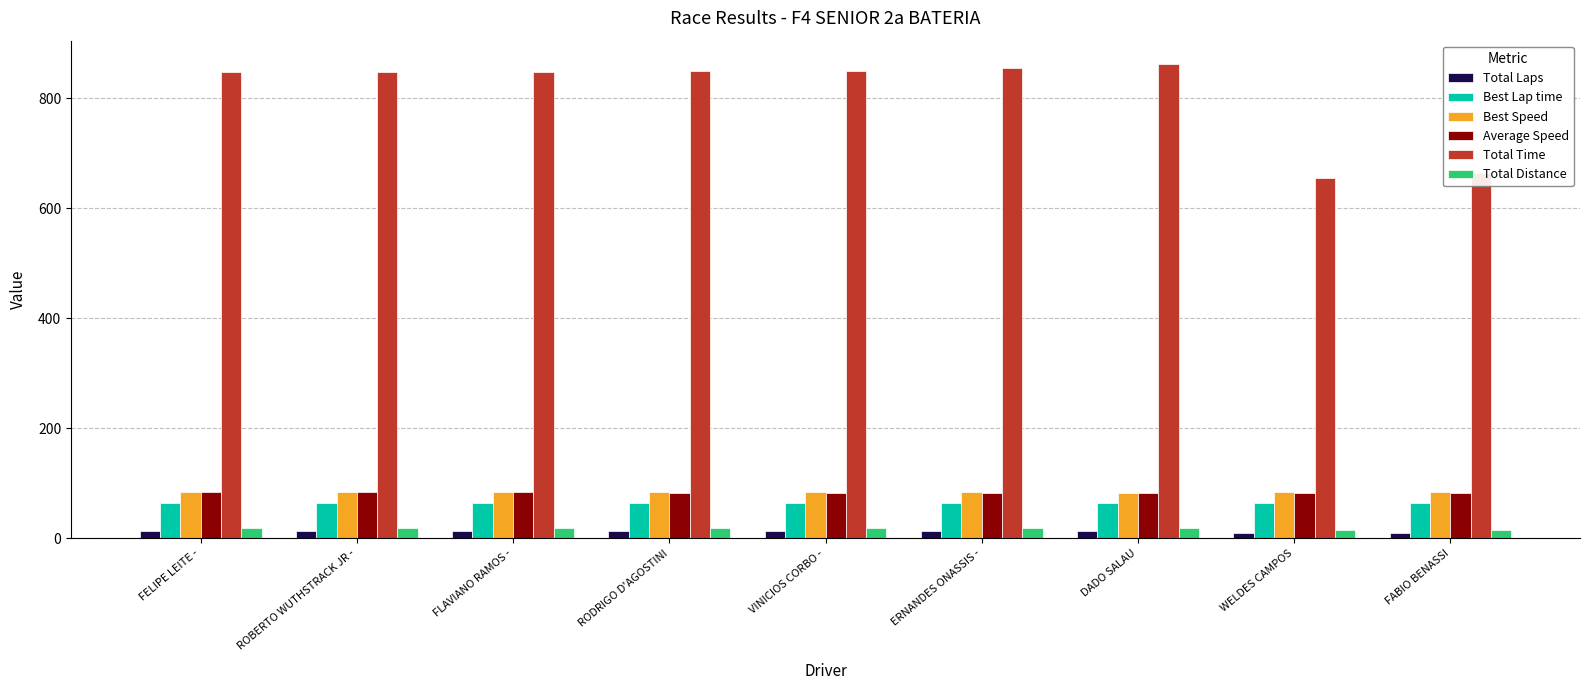

What is the difference between the maximum and minimum values in the Total Distance series?

4.6